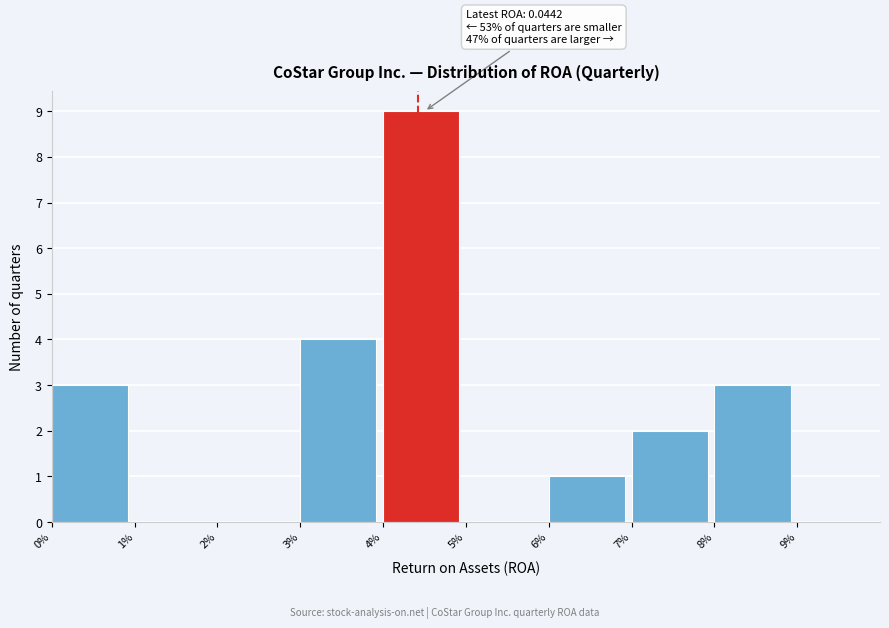

Reading left to right, list all the values displayed in this chart.

0%=3	1%=0	2%=0	3%=4	4%=9	5%=0	6%=1	7%=2	8%=3	9%=0